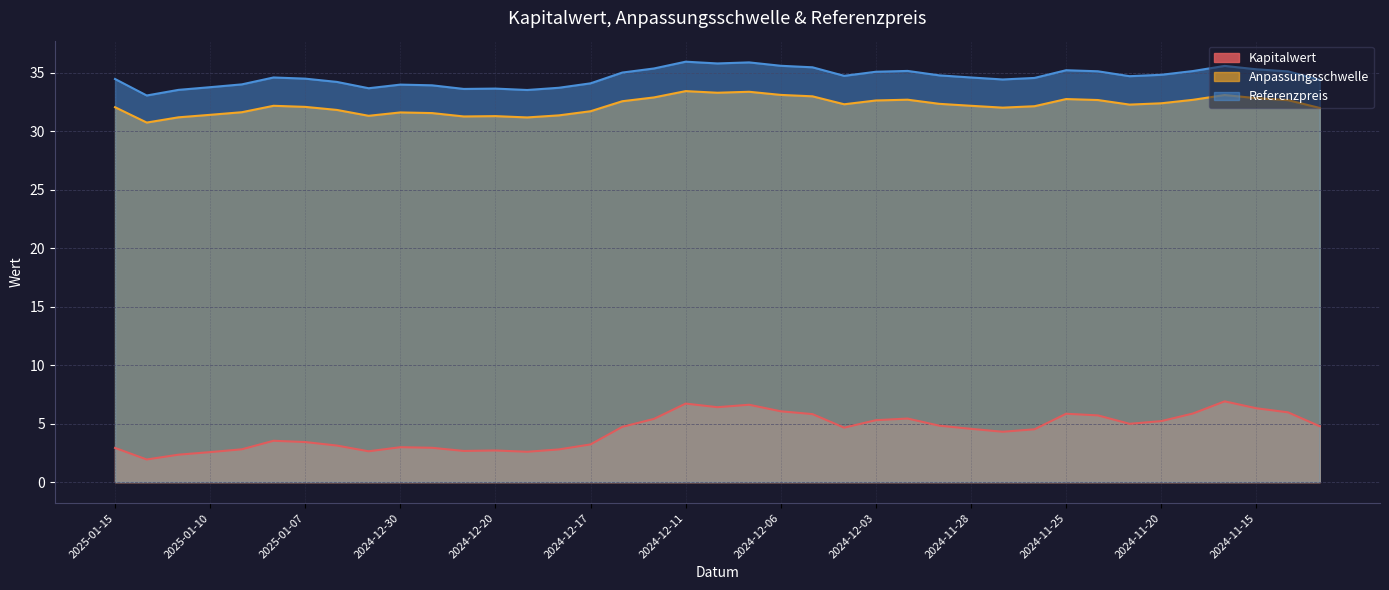

List the labels in order of Referenzpreis value, largest first.

2024-12-11, 2024-12-09, 2024-12-10, 2024-12-06, 2024-11-18, 2024-12-05, 2024-12-12, 2024-11-15, 2024-11-25, 2024-12-02, 2024-11-19, 2024-11-22, 2024-11-14, 2024-12-03, 2024-12-16, 2024-11-20, 2024-11-29, 2024-12-04, 2024-11-21, 2025-01-08, 2024-11-28, 2024-11-26, 2025-01-07, 2025-01-15, 2024-11-27, 2024-11-13, 2025-01-06, 2024-12-17, 2025-01-09, 2024-12-30, 2024-12-27, 2025-01-10, 2024-12-18, 2025-01-03, 2024-12-20, 2024-12-23, 2025-01-13, 2024-12-19, 2025-01-14